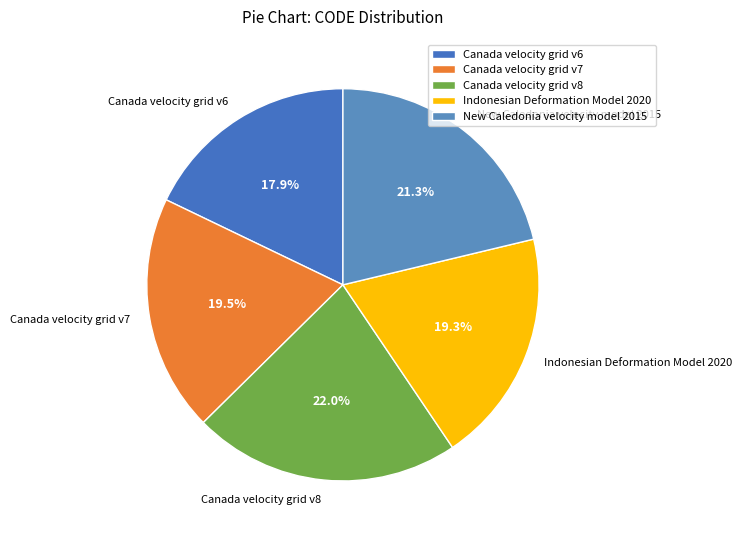

Does Canada velocity grid v8 represent more than half of the total?

No